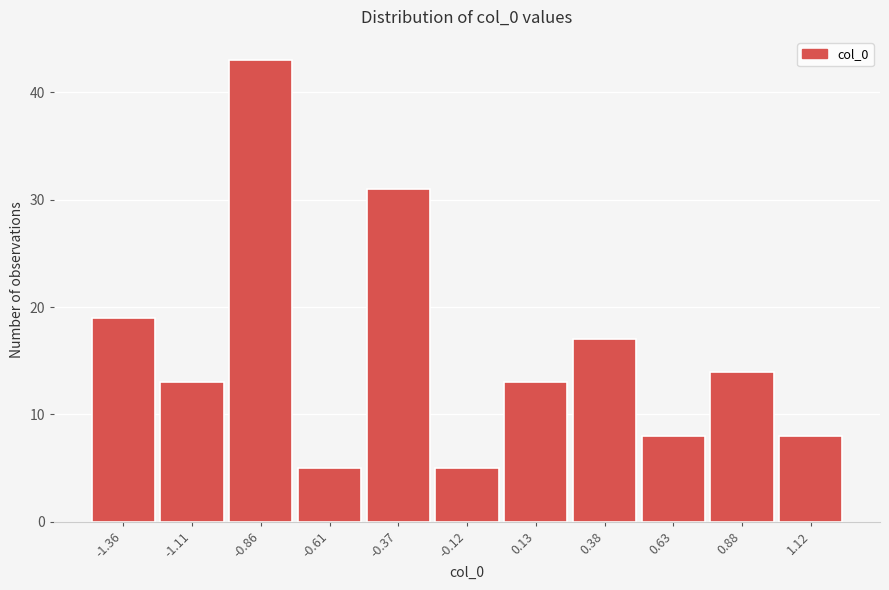

Reading left to right, transcribe this chart: for each bar, give the range it covers on the x-axis and its height. Neither the bar edges nor the heights are printed on the chart, so give them approximately, as read against the axes.

-1.50 to -1.25: 19
-1.25 to -1.00: 13
-1.00 to -0.75: 43
-0.75 to -0.50: 5
-0.50 to -0.25: 31
-0.25 to 0.00: 5
0.00 to 0.25: 13
0.25 to 0.50: 17
0.50 to 0.75: 8
0.75 to 1.00: 14
1.00 to 1.25: 8